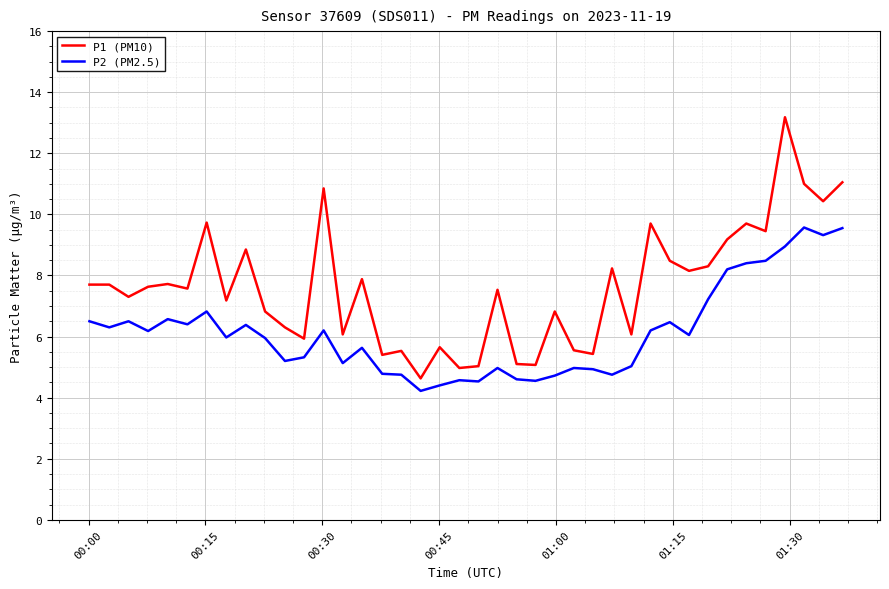

Rank the series by their average value, from highest to lowest.

P1 (PM10), P2 (PM2.5)